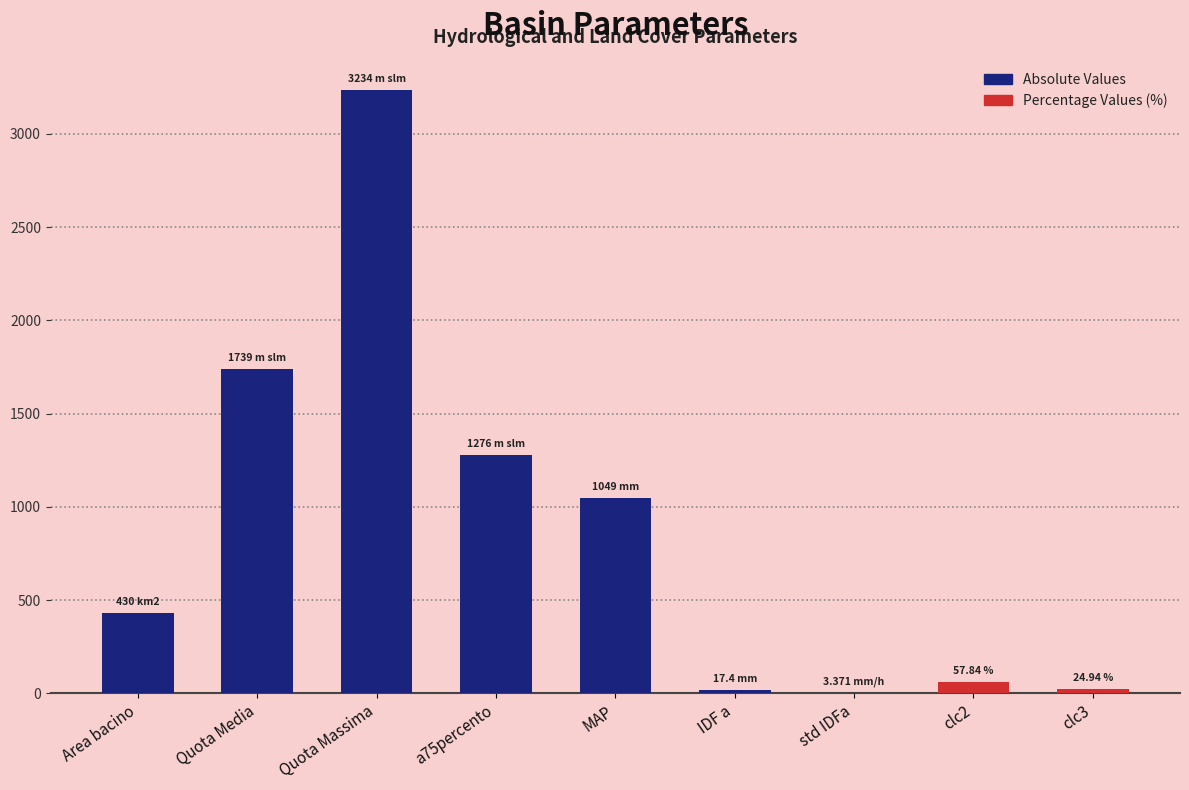

What position from the right is IDF a?

4